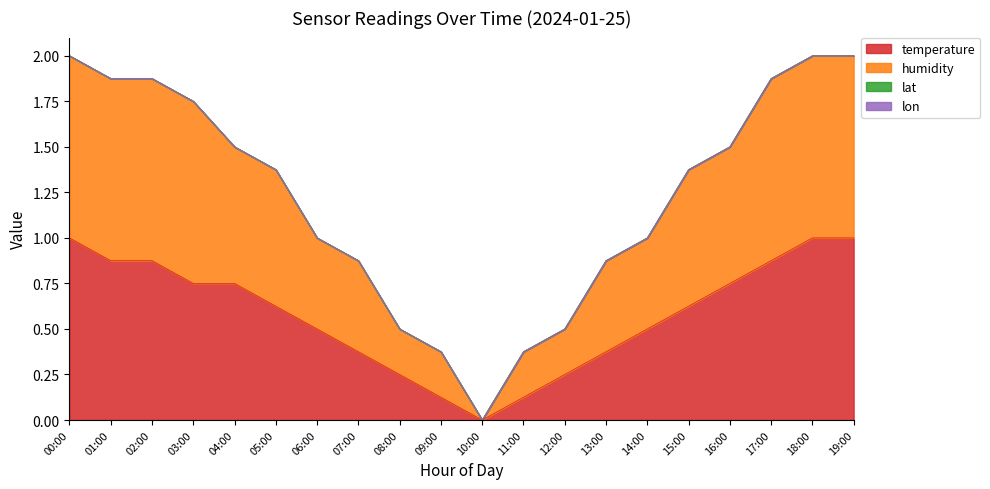

What is the difference between the highest and lowest values at 02:00?

1.0